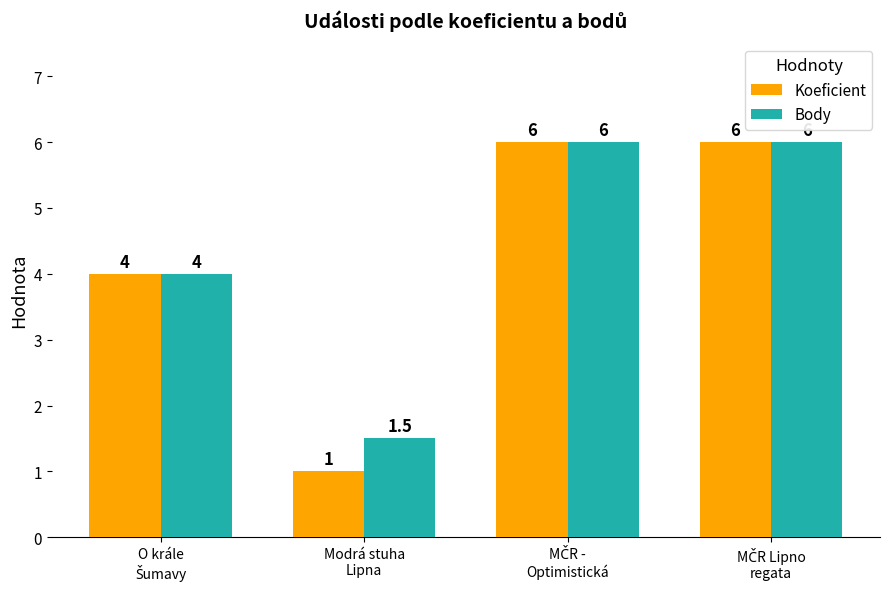

What are all the series names shown in the legend?

Koeficient, Body